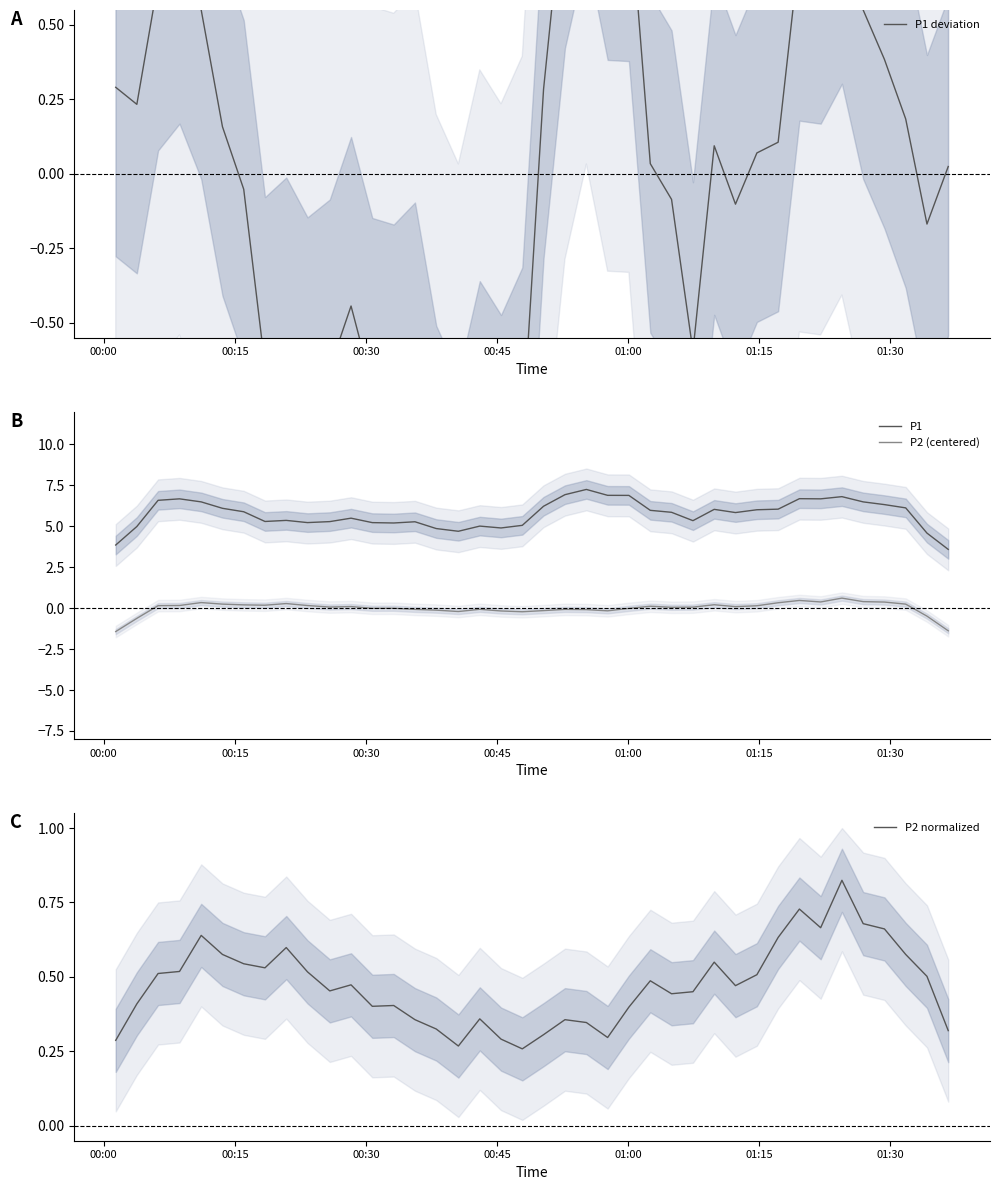

True or false: P1 deviation and P2 normalized cross at least once.

True